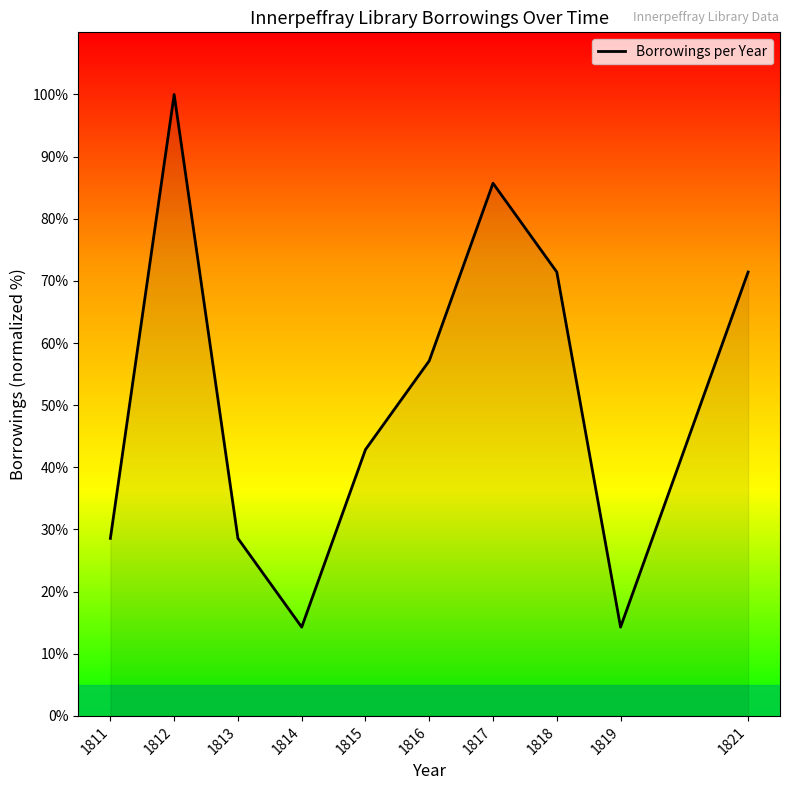

What is the difference between the maximum and minimum values?

85.7